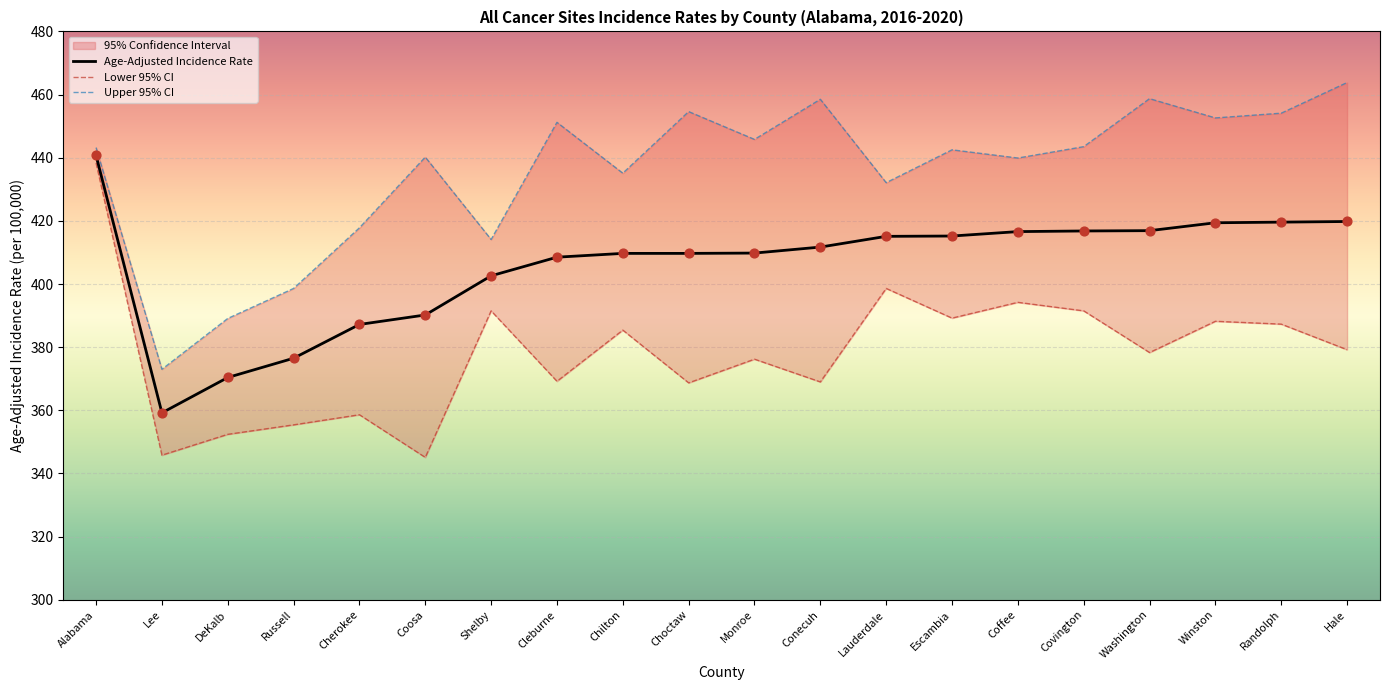

Which series has the widest spread of Y values?

Lower 95% CI